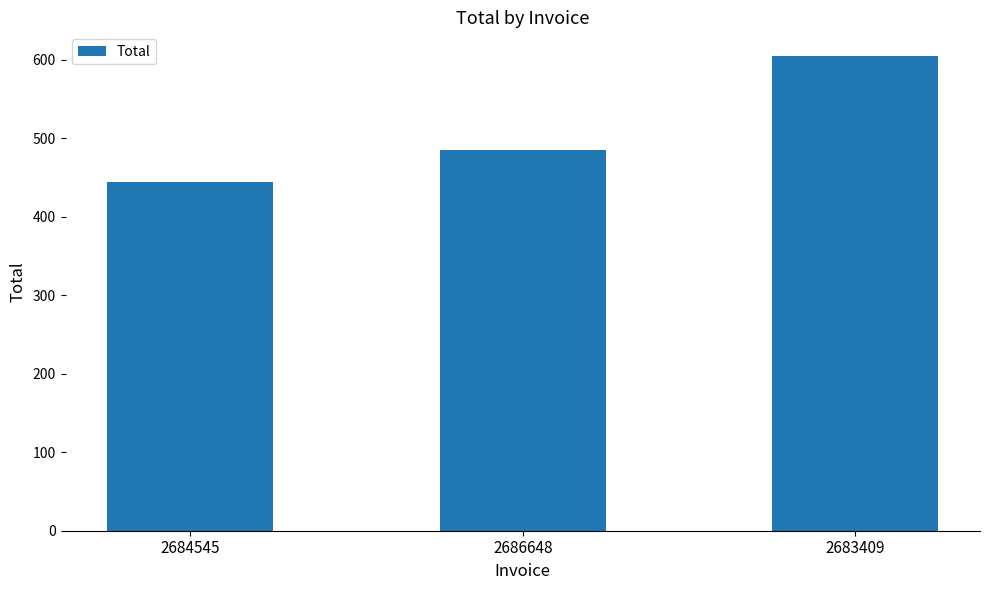

The chart shows a value of 91.7 at 2684545. True or false?

False